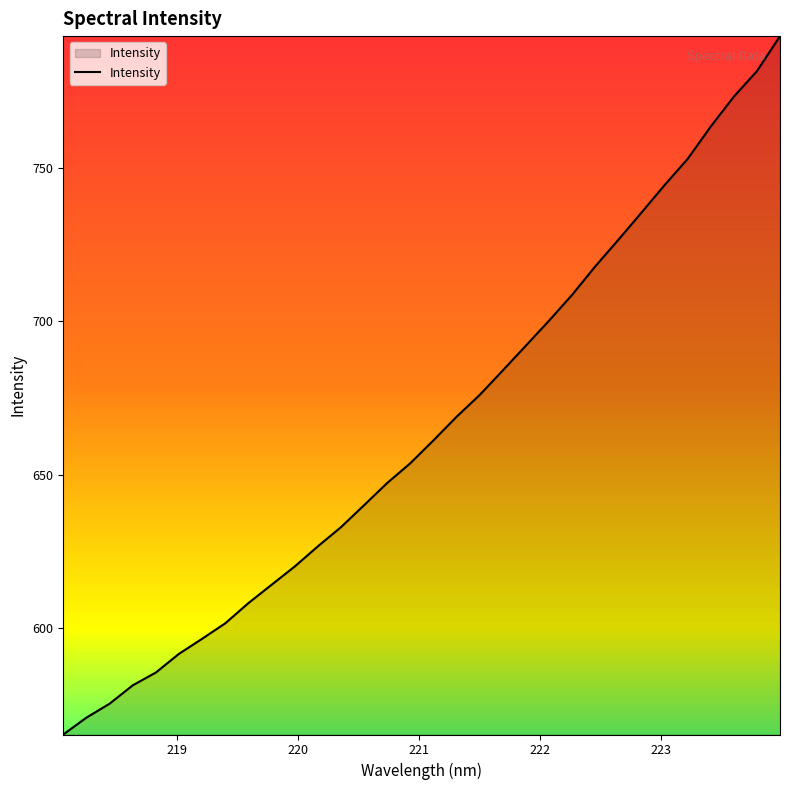

What is the difference between the maximum and minimum values?

227.5